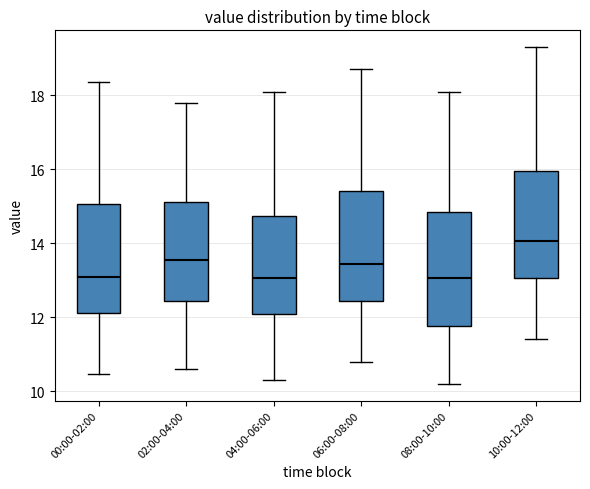

Where does the median line of the box for 00:00-02:00 sit on the y-axis? The values are not printed on the chart, so give them approximately, as read against the axis.

13.2